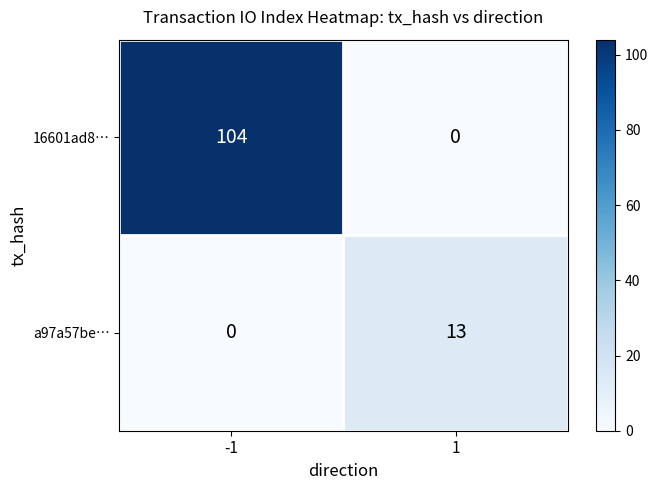

What is the total value across all series at 1?

13